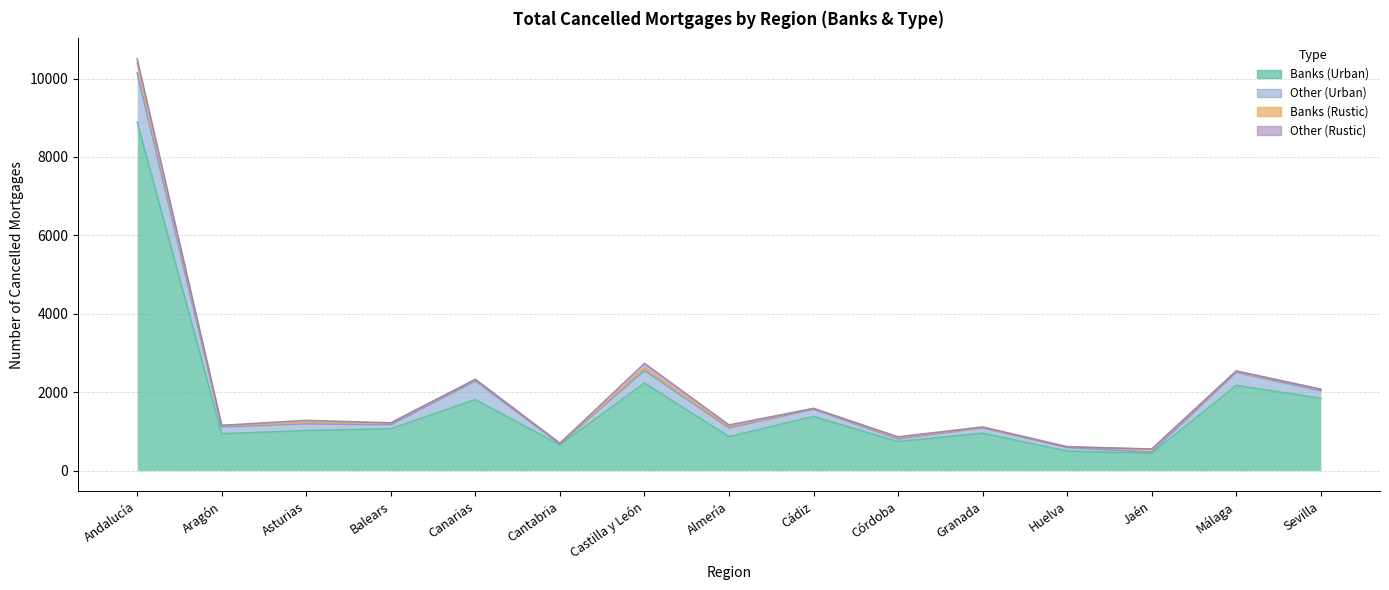

Where is Other (Urban) nearest to the value 642?

Canarias